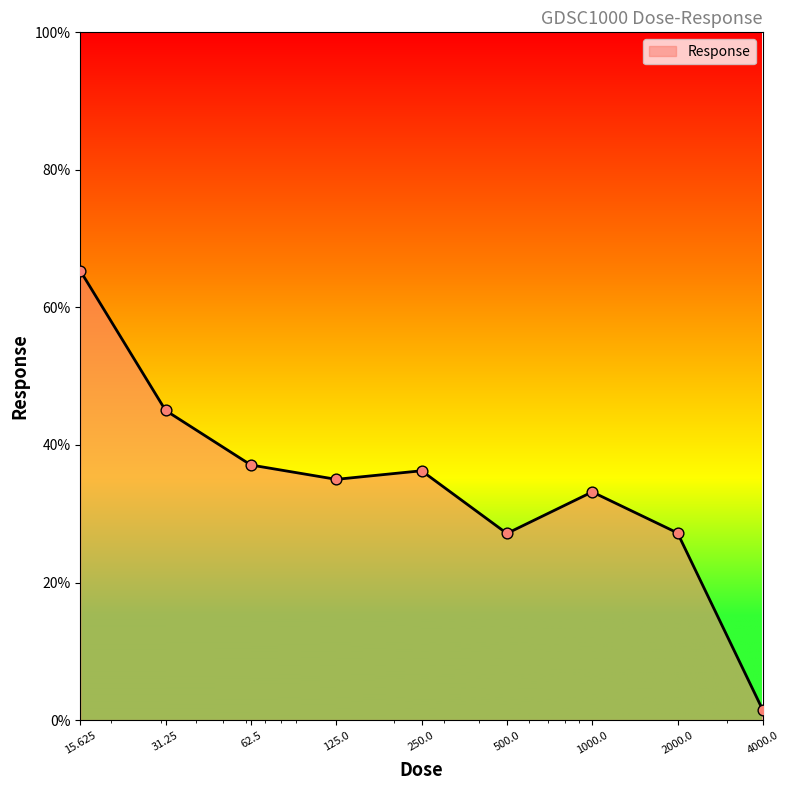

What is the greatest value displayed?

65.3